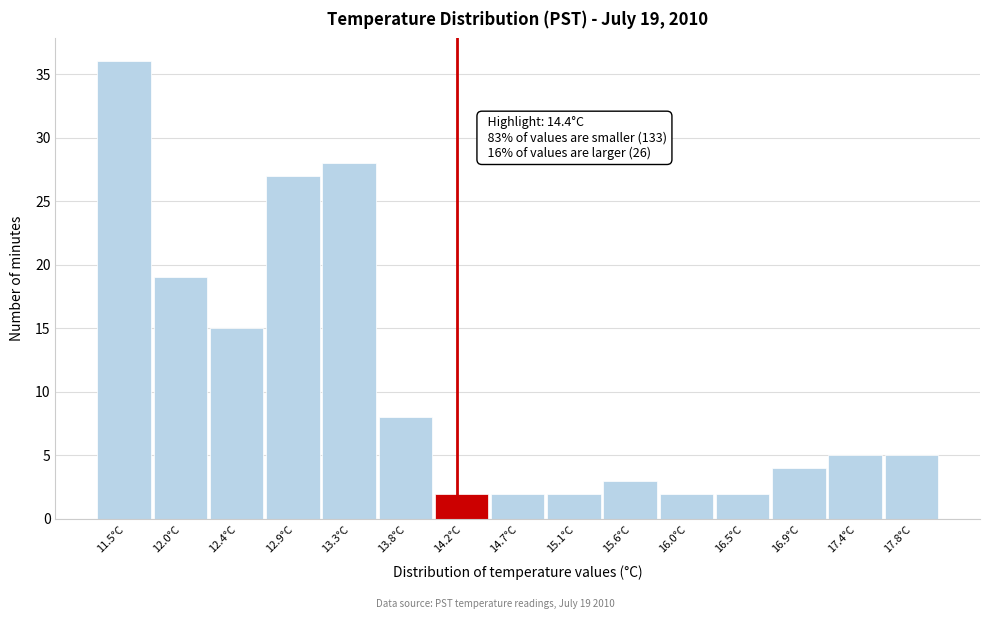

Reading left to right, transcribe all the data shown in this chart.

11.5°C=36	12.0°C=19	12.4°C=15	12.9°C=27	13.3°C=28	13.8°C=8	14.2°C=2	14.7°C=2	15.1°C=2	15.6°C=3	16.0°C=2	16.5°C=2	16.9°C=4	17.4°C=5	17.8°C=5